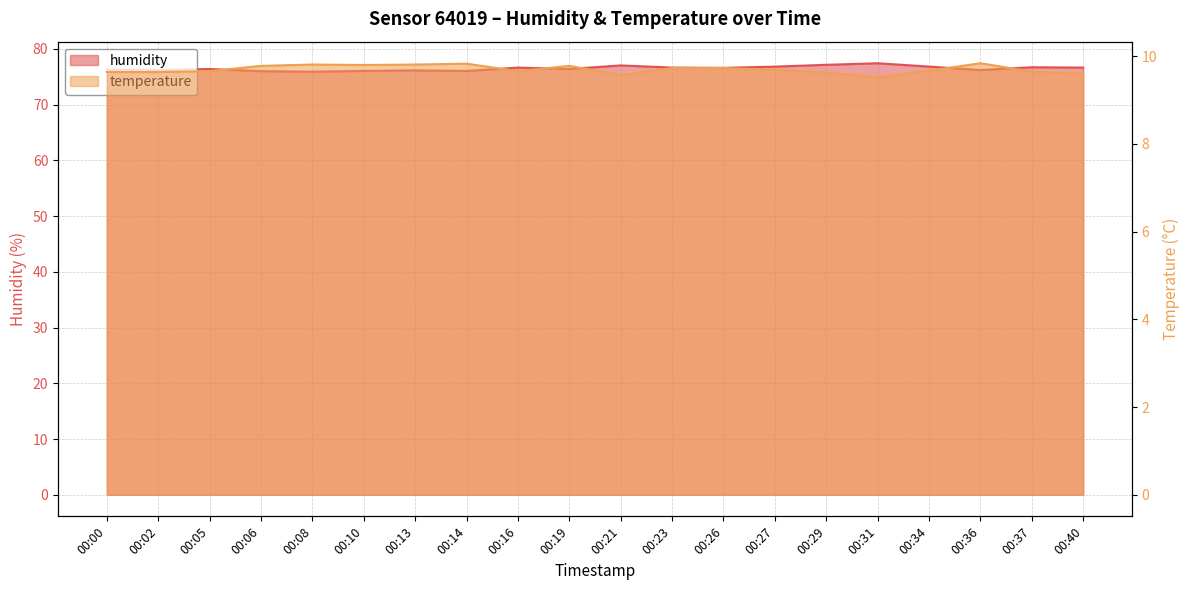

How many data points does each series have?

20